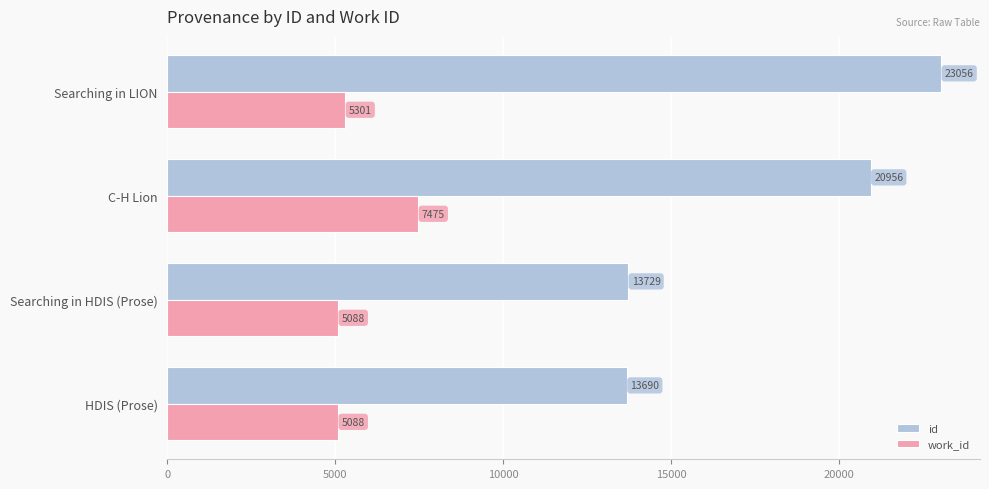

What value does the work_id series have at C-H Lion?

7475